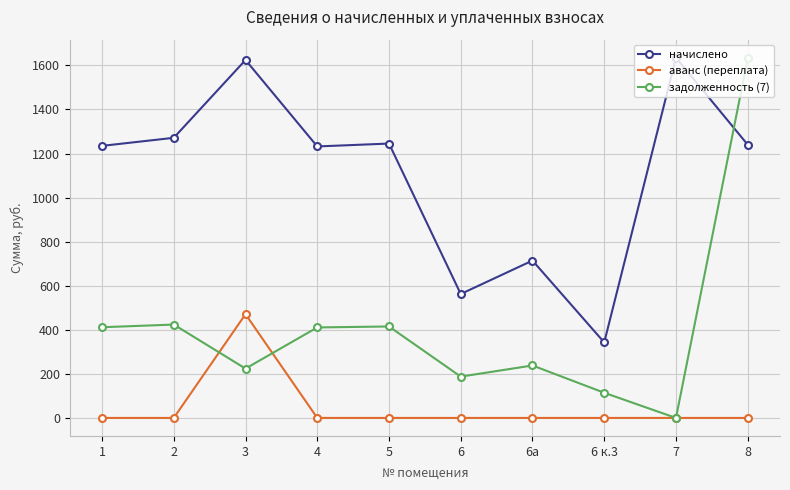

Which series has the largest total across all categories?

начислено